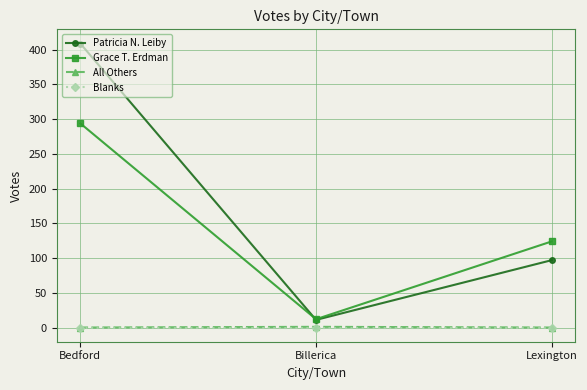

What is the lowest value of the Grace T. Erdman series?

12